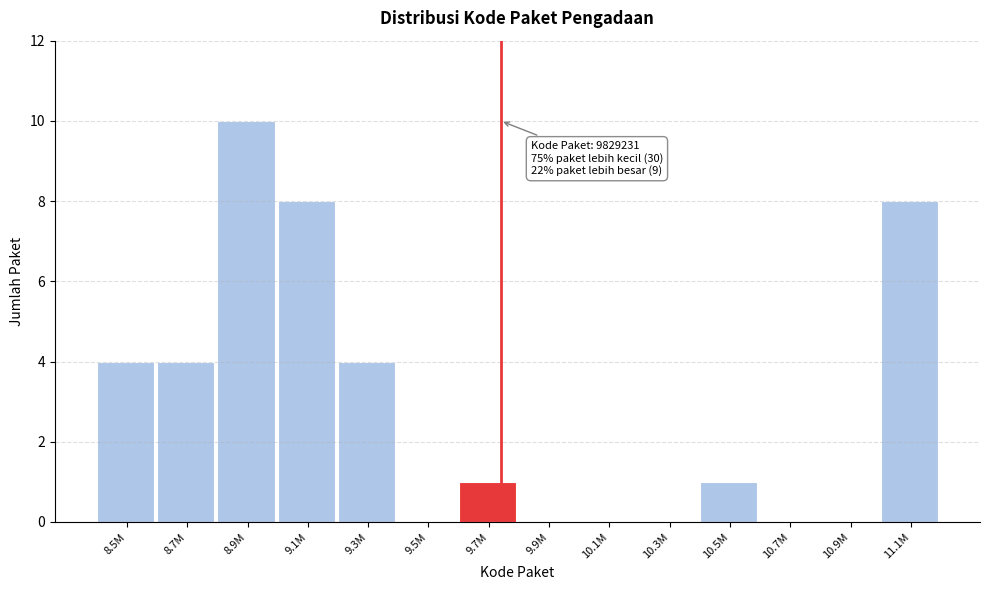

Reading left to right, what are all the values shown in this chart?

8.5M=4	8.7M=4	8.9M=10	9.1M=8	9.3M=4	9.5M=0	9.7M=1	9.9M=0	10.1M=0	10.3M=0	10.5M=1	10.7M=0	10.9M=0	11.1M=8